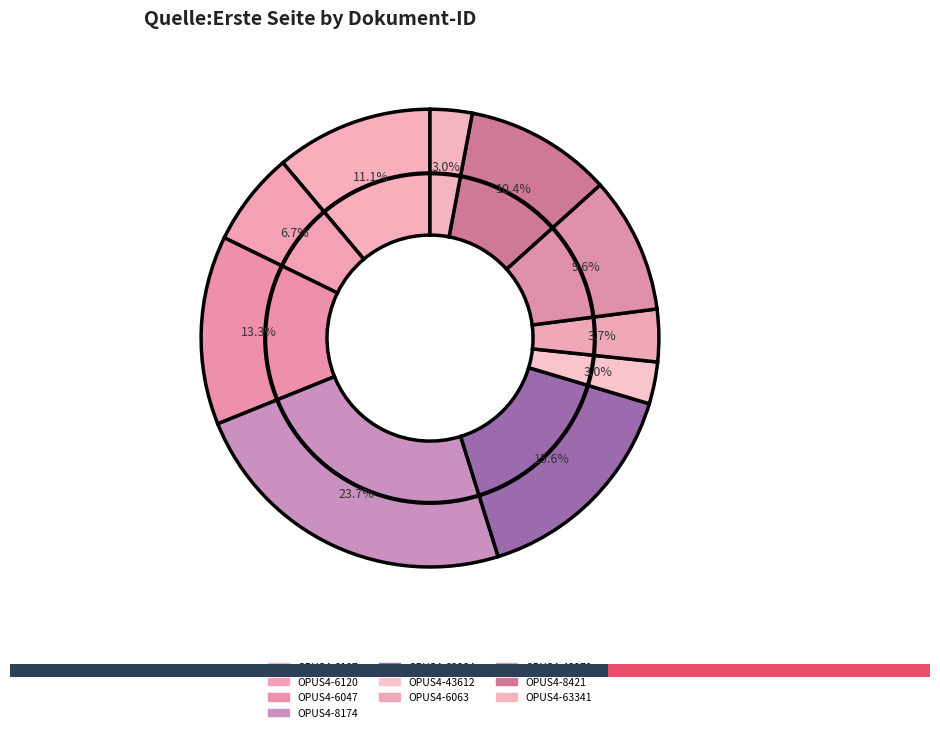

How many segments does this pie chart have?

10